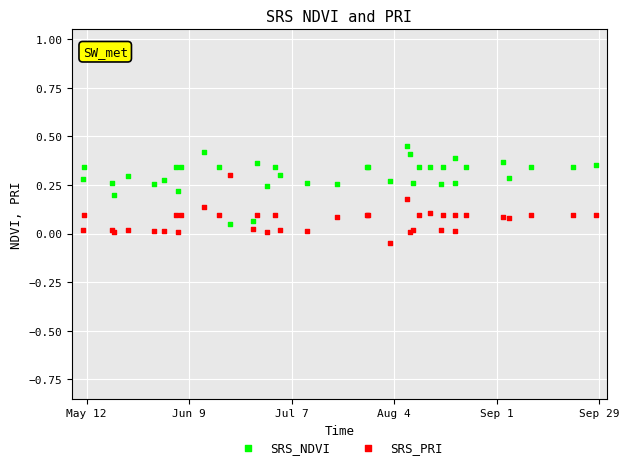

Which series contains the highest Y value?

SRS_NDVI